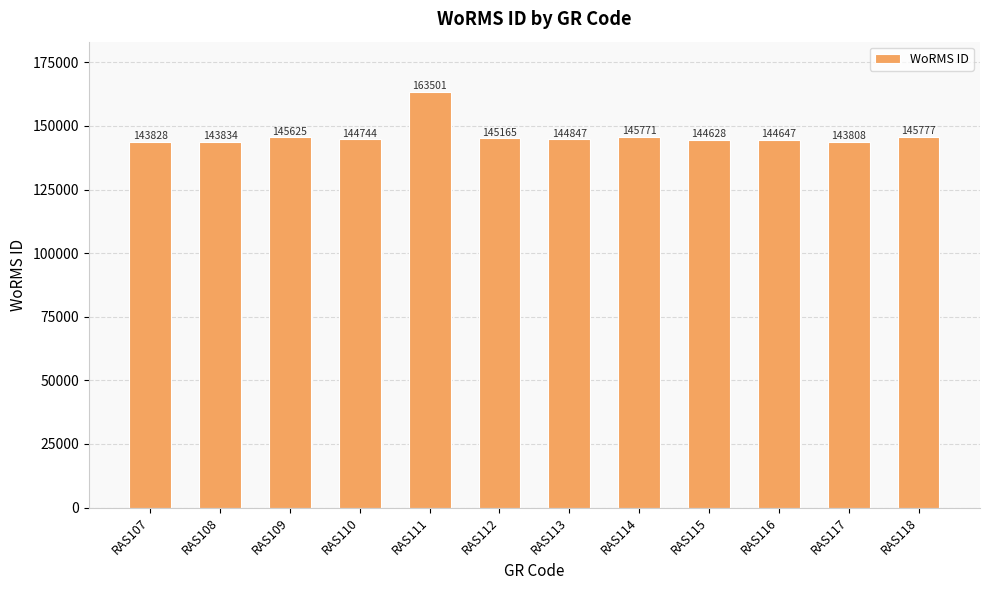

How many values are below 144847?

6